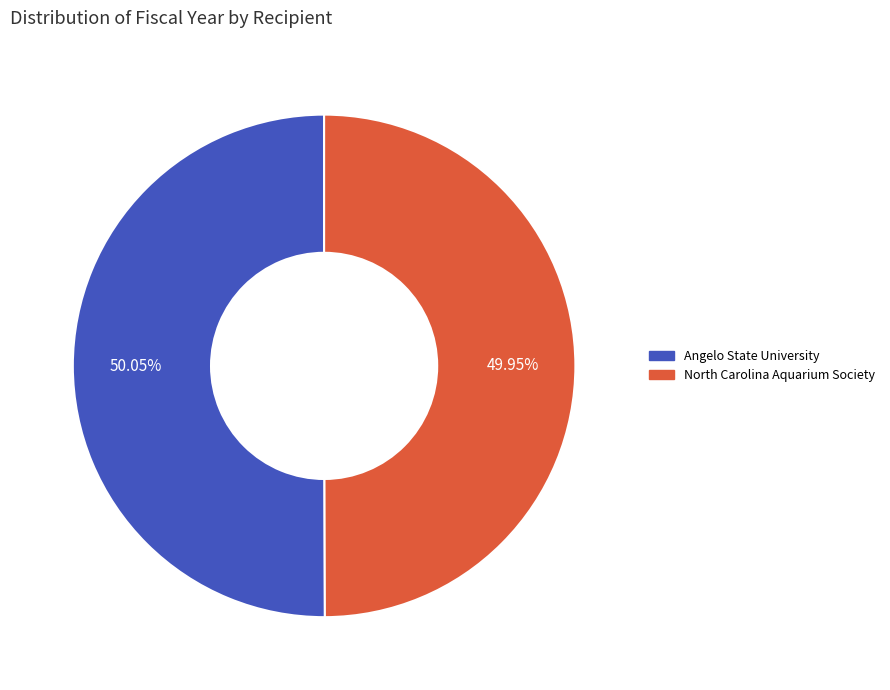

The North Carolina Aquarium Society slice represents 50% of the pie. True or false?

True